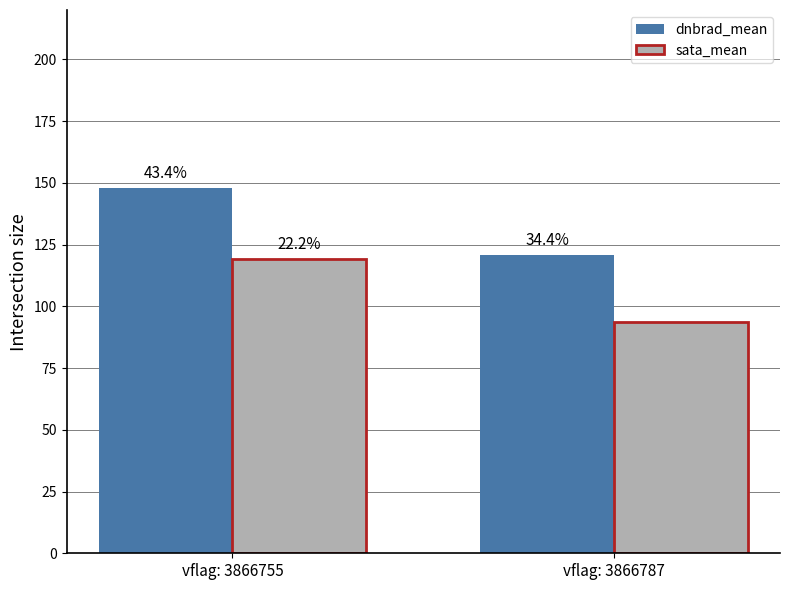

What are all the series names shown in the legend?

dnbrad_mean, sata_mean